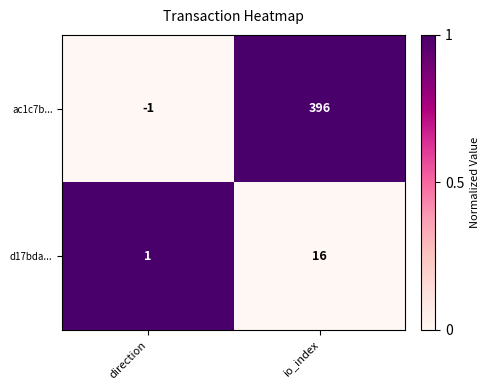

At io_index, list the series in order from largest to smallest.

ac1c7b..., d17bda...